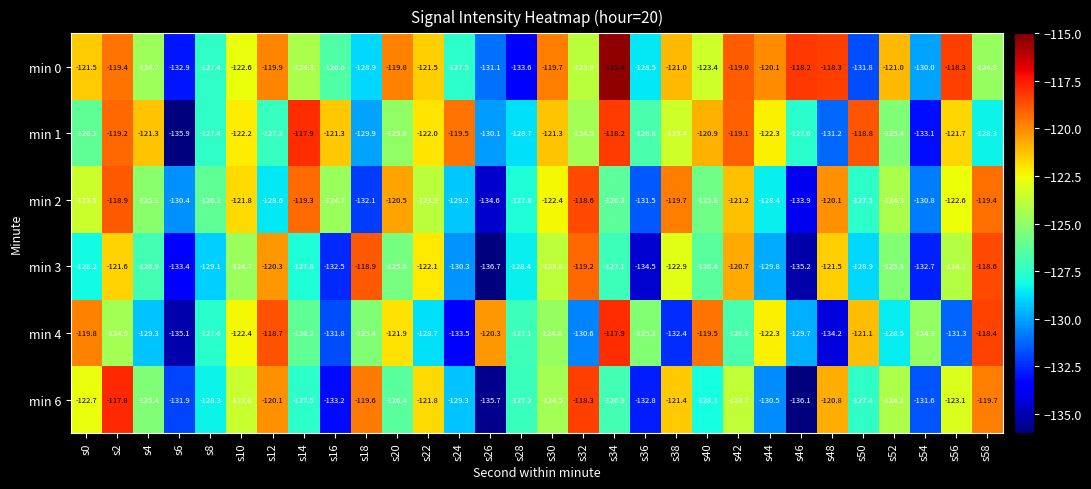

What is the difference between the min 3 values at s36 and s38?

11.6